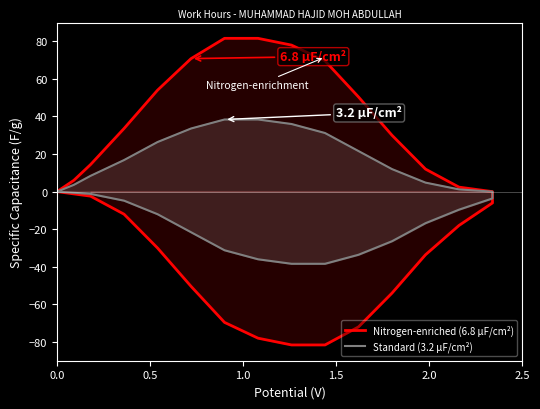

How many values in Nitrogen-enriched (6.8 μF/cm²) are below zero?

13